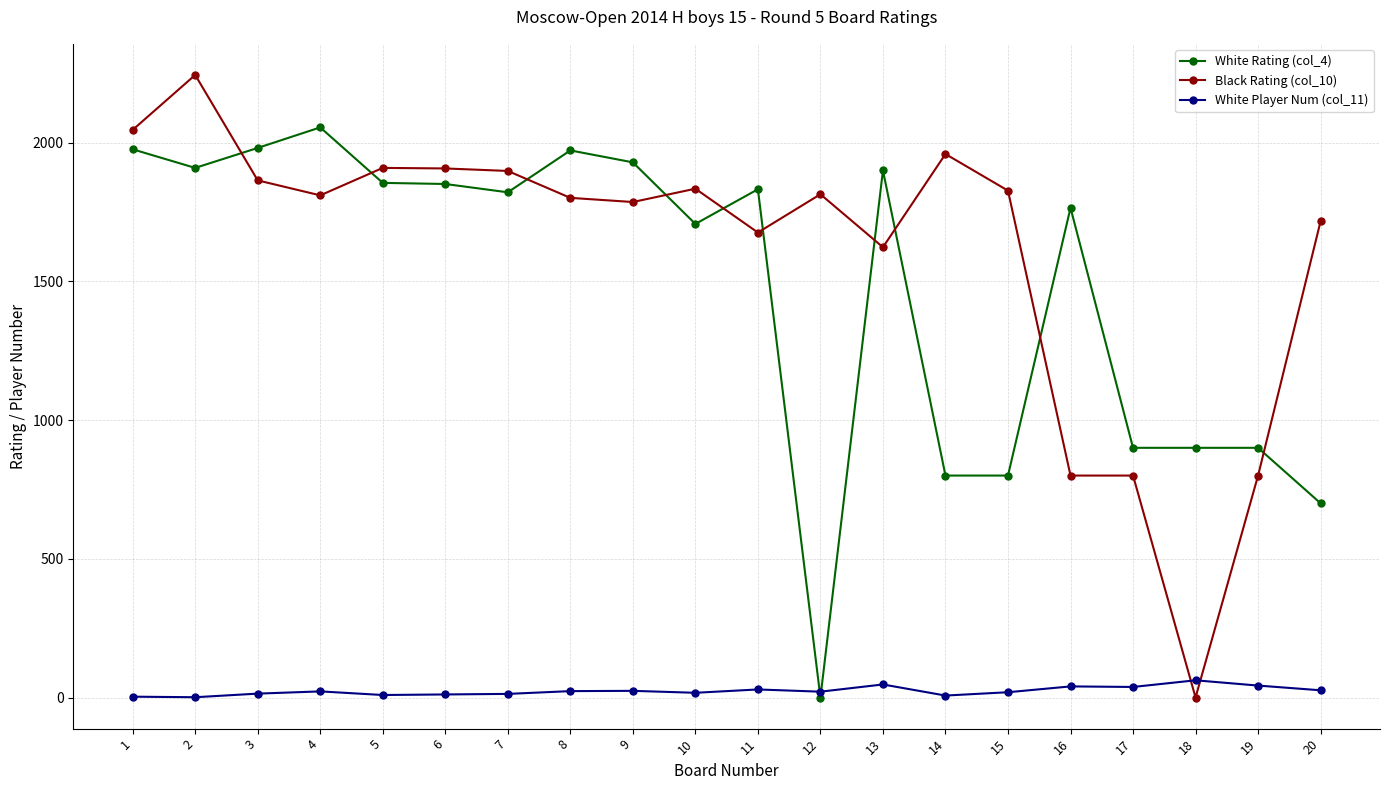

At which category is the sum across all series the highest?

2